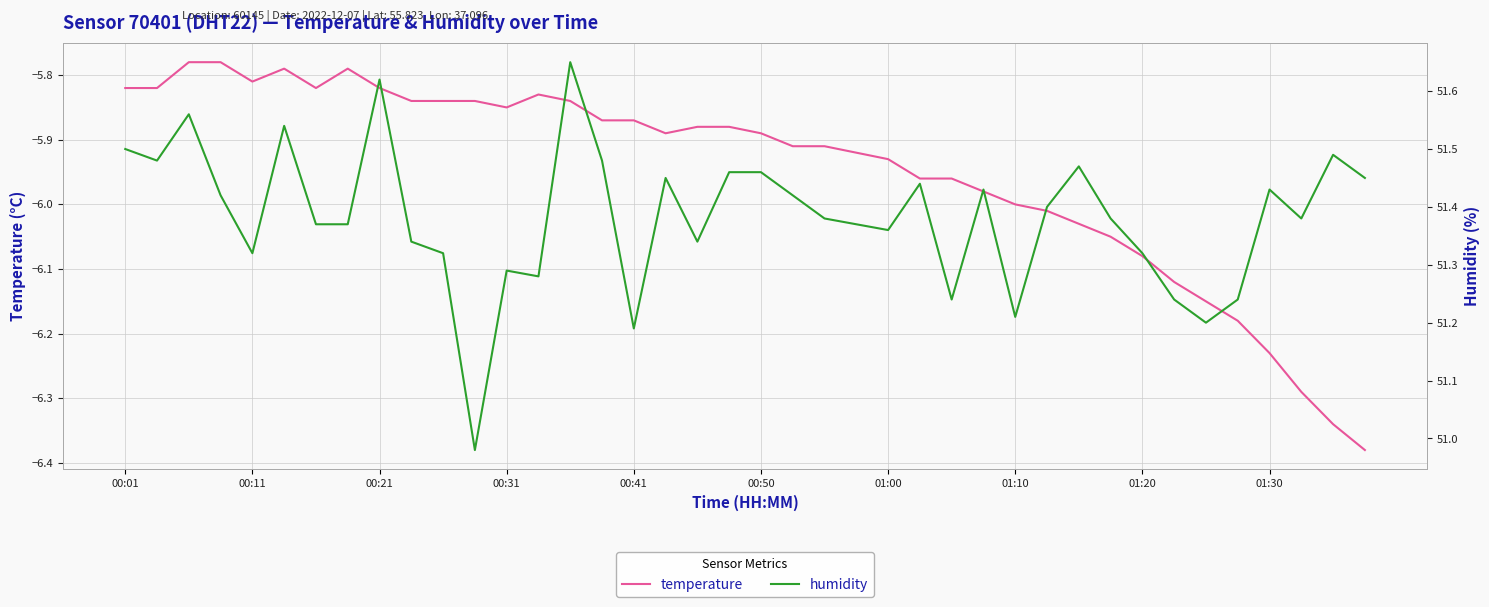

Reading left to right, list all the values displayed in this chart.

temperature: -5.8	-5.8	-5.8	-5.8	-5.8	-5.8	-5.8	-5.8	-5.8	-5.8	-5.8	-5.8	-5.8	-5.8	-5.8	-5.9	-5.9	-5.9	-5.9	-5.9	-5.9	-5.9	-5.9	-5.9	-5.9	-6.0	-6.0	-6.0	-6.0	-6.0	-6.0	-6.0	-6.1	-6.1	-6.2	-6.2	-6.2	-6.3	-6.3	-6.4
humidity: 51.5	51.5	51.6	51.4	51.3	51.5	51.4	51.4	51.6	51.3	51.3	51.0	51.3	51.3	51.6	51.5	51.2	51.5	51.3	51.5	51.5	51.4	51.4	51.4	51.4	51.4	51.2	51.4	51.2	51.4	51.5	51.4	51.3	51.2	51.2	51.2	51.4	51.4	51.5	51.5